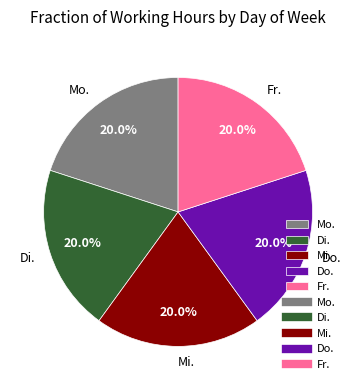

Count the number of slices in the pie.

5